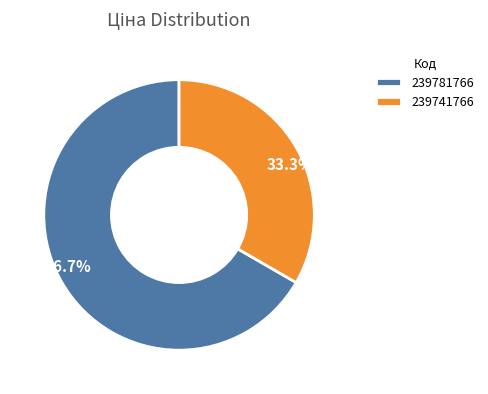

Does any single category account for the majority?

Yes